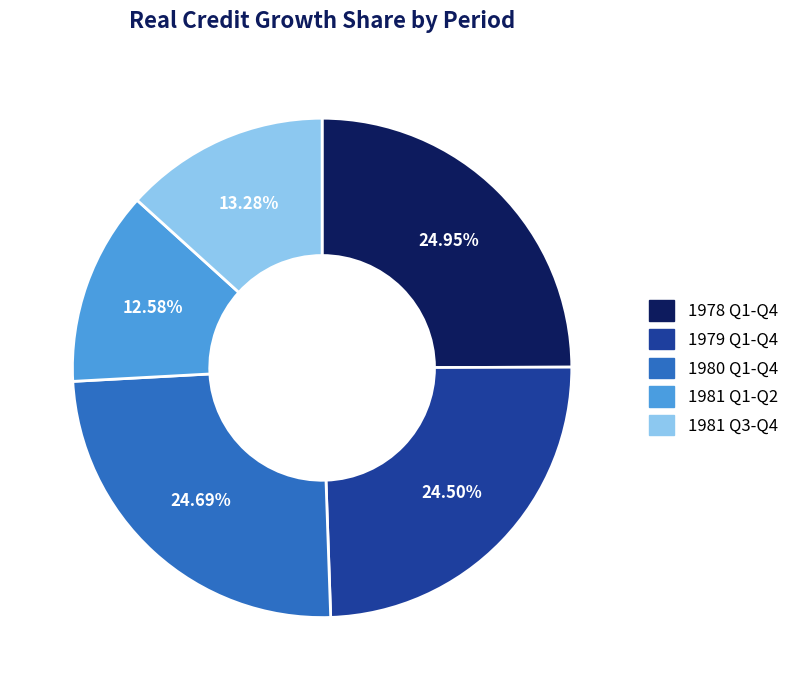

Does 1979 Q1-Q4 represent more than half of the total?

No